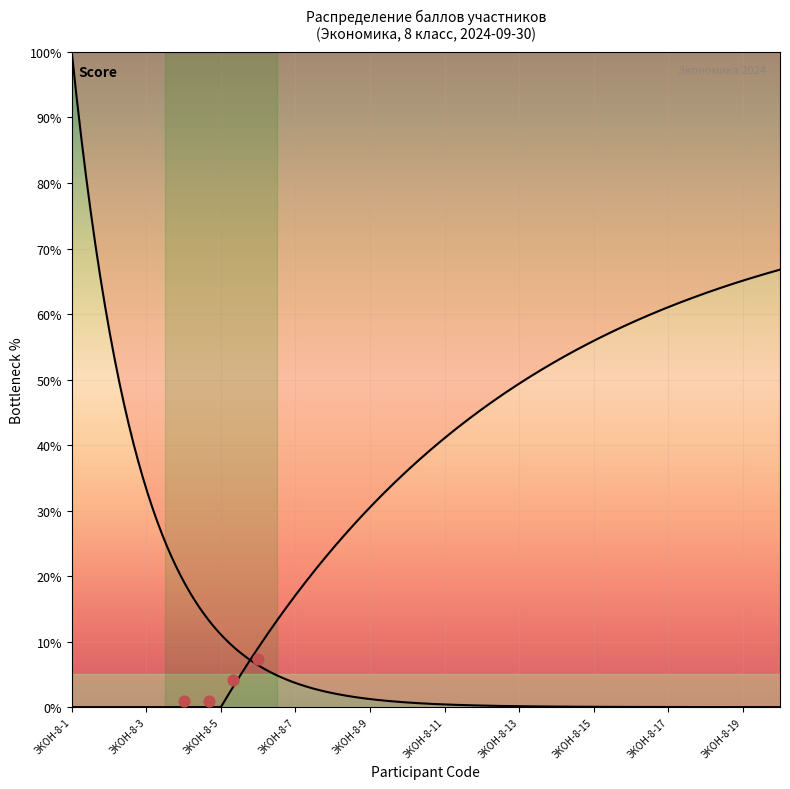

Which series reaches the minimum Y coordinate?

Participant Score